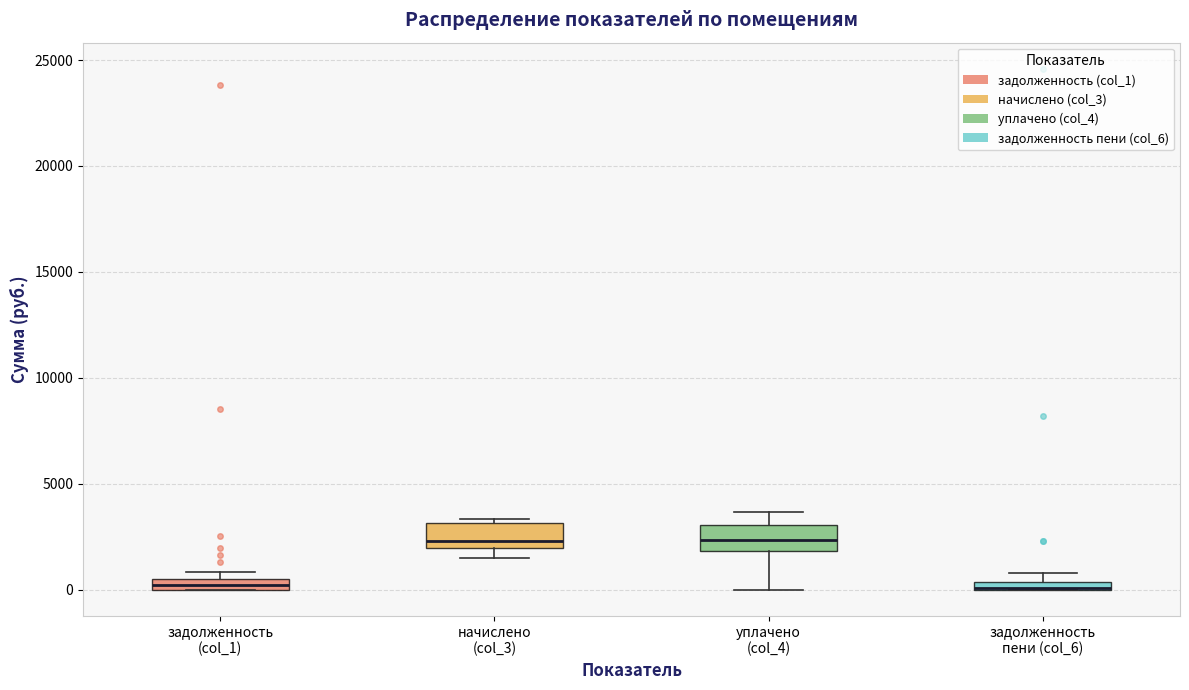

Where does the median line of the box for уплачено (col_4) sit on the y-axis? The values are not printed on the chart, so give them approximately, as read against the axis.

2500